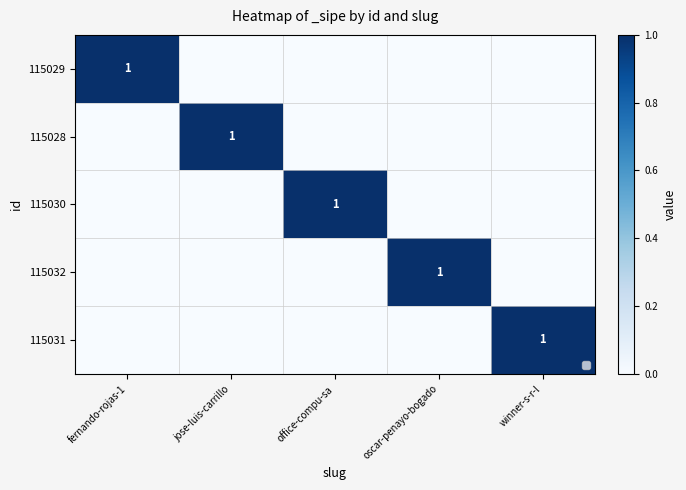

What is the difference between the highest and lowest values at oscar-penayo-bogado?

1